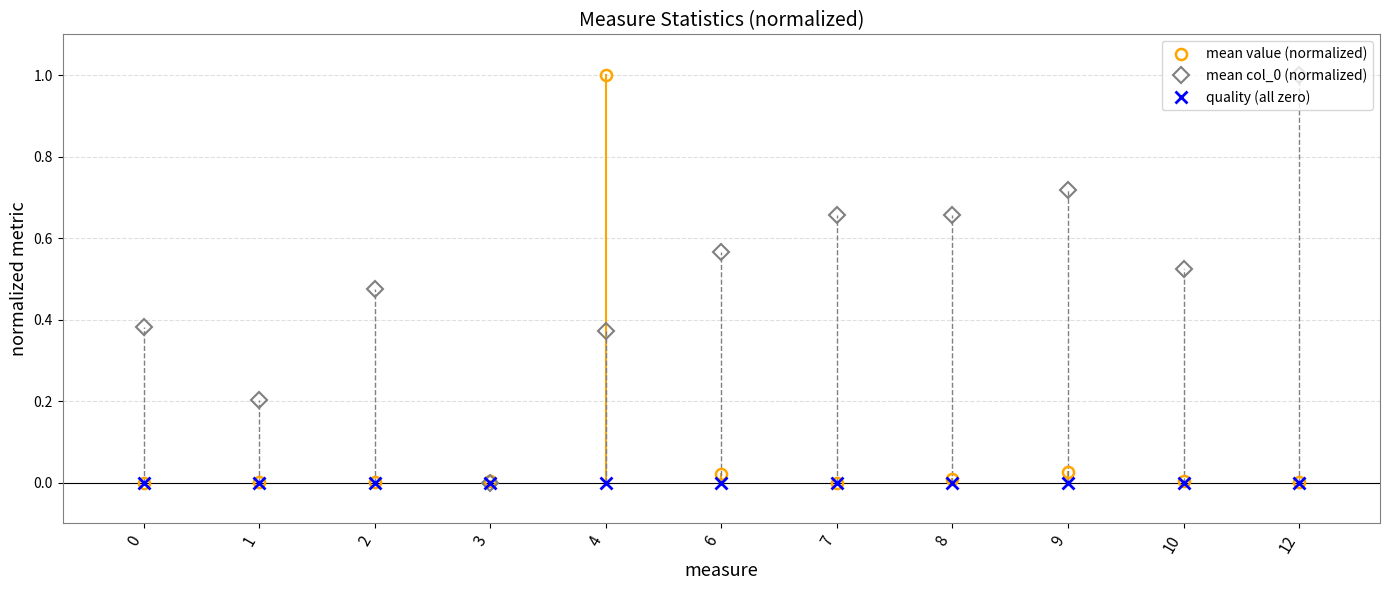

True or false: mean col_0 (normalized) has more than 0 interior local peaks.

True